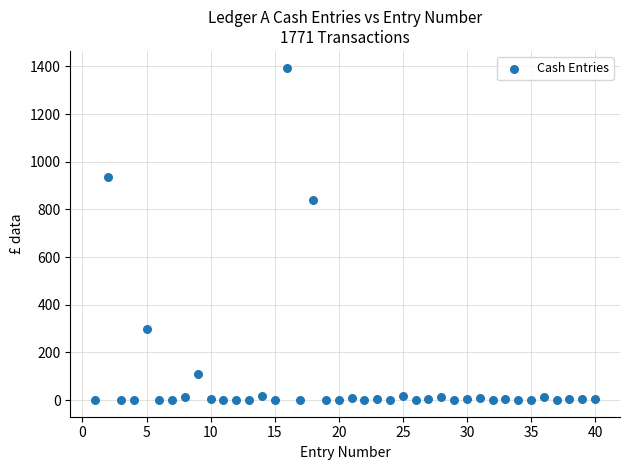

What is the range of X values (max minus min)?

39